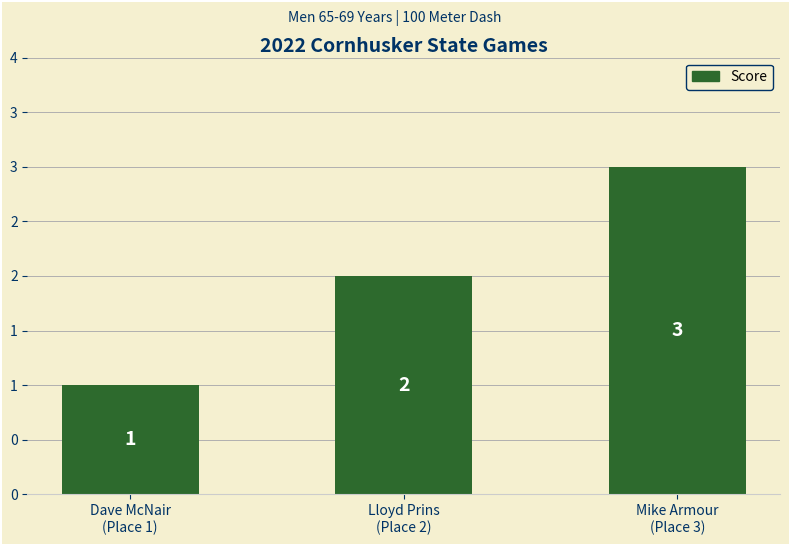

Which has a higher value, Lloyd Prins
(Place 2) or Mike Armour
(Place 3)?

Mike Armour
(Place 3)